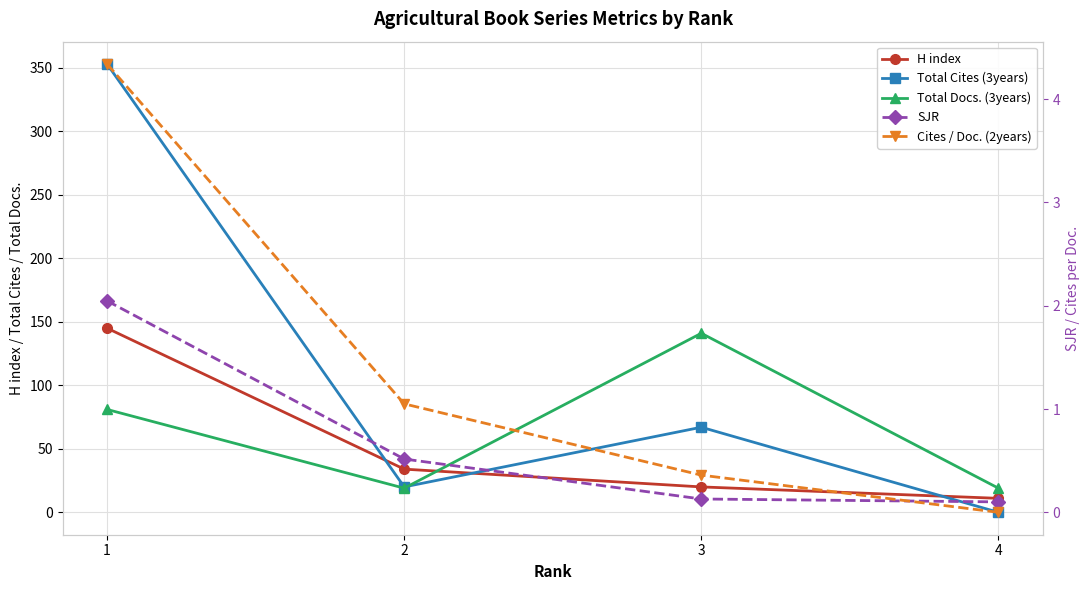

The value of Total Docs. (3years) at 2 is 33.0. True or false?

False